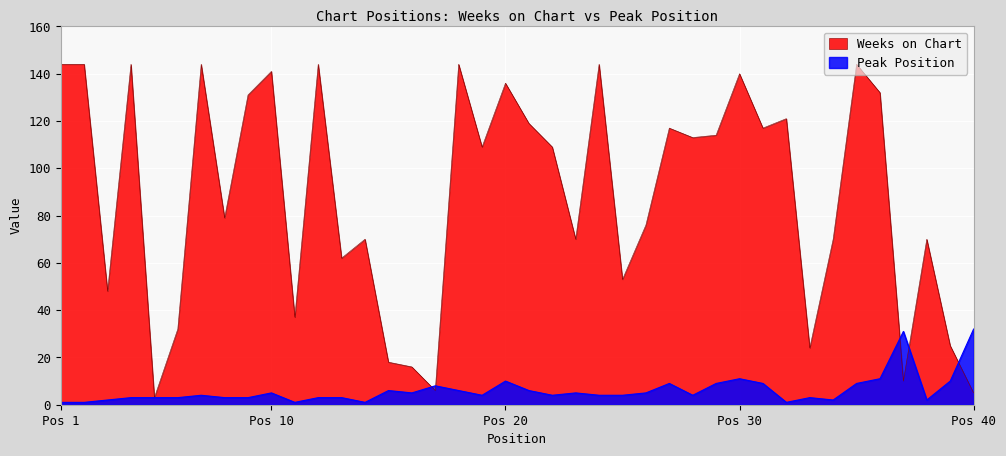

What is the average value of the Weeks on Chart series?

88